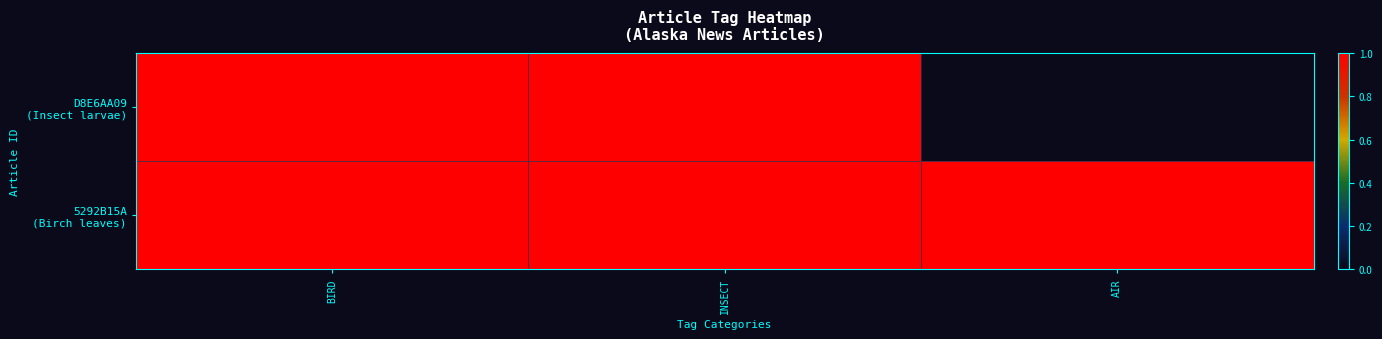

Rank the series by their maximum value, from highest to lowest.

D8E6AA09 (Insect larvae), 5292B15A (Birch leaves)